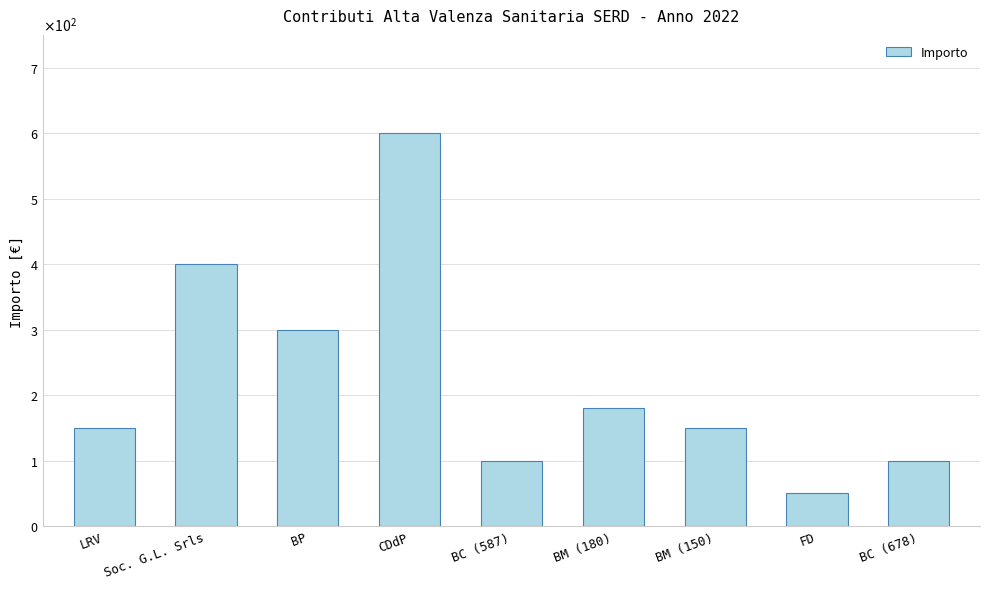

What is the difference between the maximum and second lowest values?

500